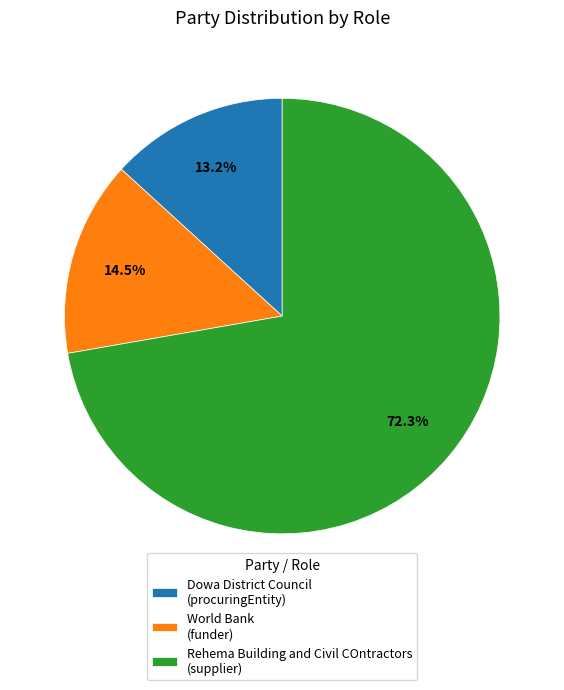

Rank the categories by value from lowest to highest.

Dowa District Council, World Bank, Rehema Building and Civil COntractors